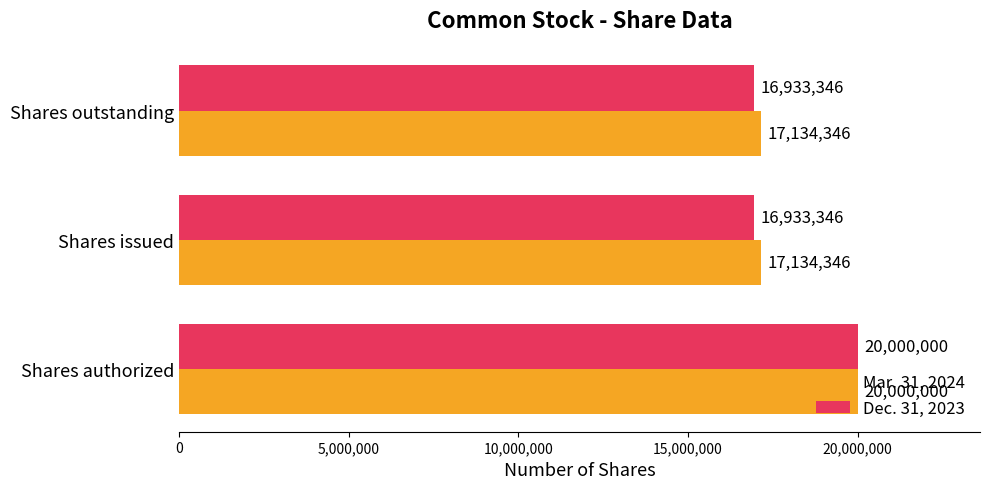

Count the number of categories in the chart.

3